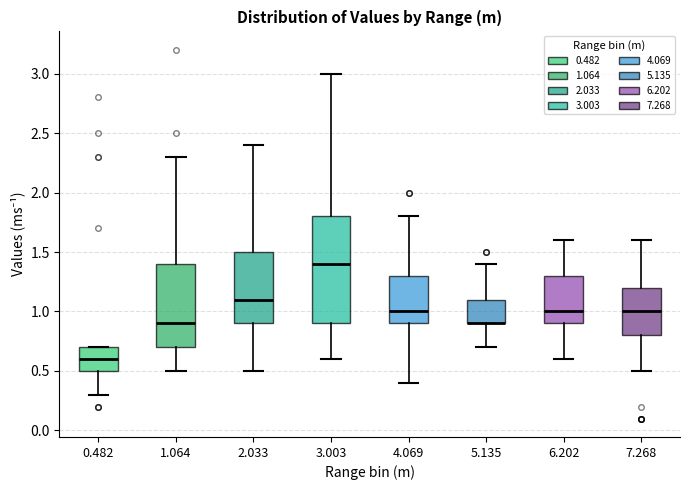

Reading left to right, read every box against the y-axis: the position of its median line, the range the box covers, and the ends of its whiskers. The values are not printed on the chart, so give them approximately, as read against the axis.

0.482: median 0.6, box 0.5 to 0.7, whiskers 0.3 to 0.7
1.064: median 0.9, box 0.7 to 1.4, whiskers 0.5 to 2.3
2.033: median 1.1, box 0.9 to 1.5, whiskers 0.5 to 2.4
3.003: median 1.4, box 0.9 to 1.8, whiskers 0.6 to 3.0
4.069: median 1.0, box 0.9 to 1.3, whiskers 0.4 to 1.8
5.135: median 0.9 (drawn on the box's lower edge), box 0.9 to 1.1, whiskers 0.7 to 1.4
6.202: median 1.0, box 0.9 to 1.3, whiskers 0.6 to 1.6
7.268: median 1.0, box 0.8 to 1.2, whiskers 0.5 to 1.6